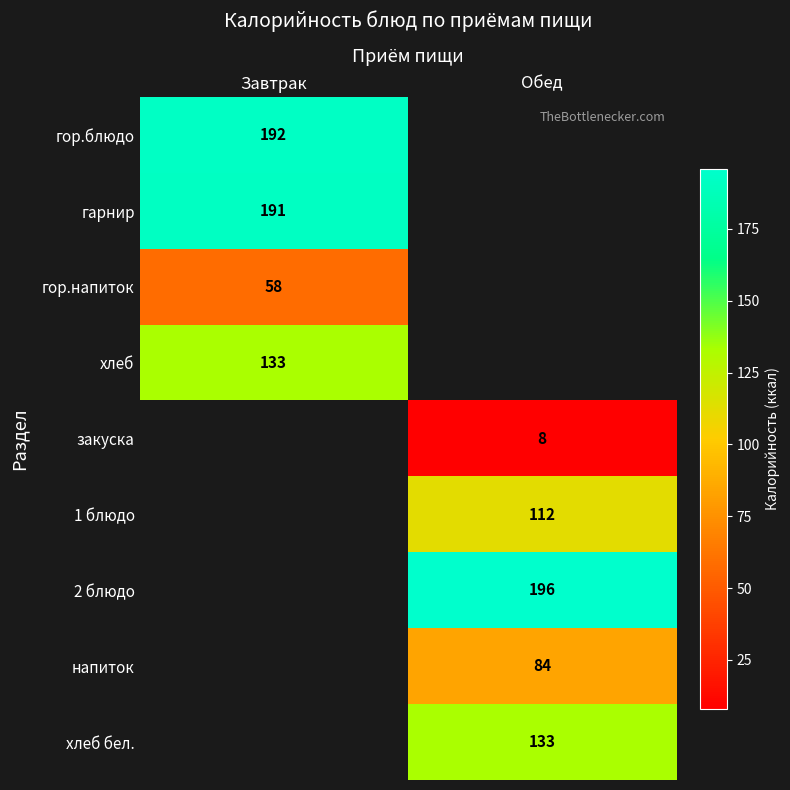

True or false: 2 блюдо has a value of 60 at Обед.

False